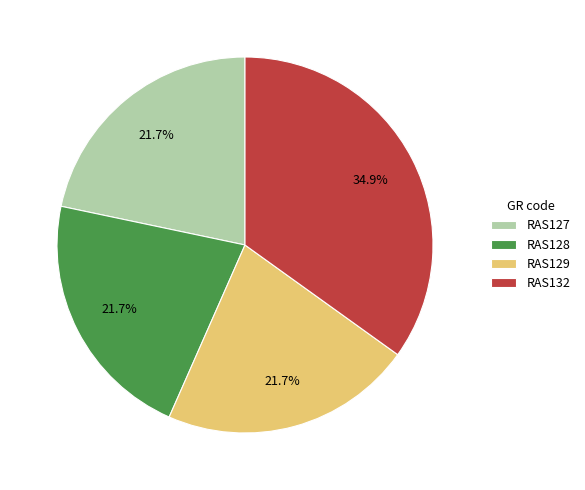

Count the number of slices in the pie.

4